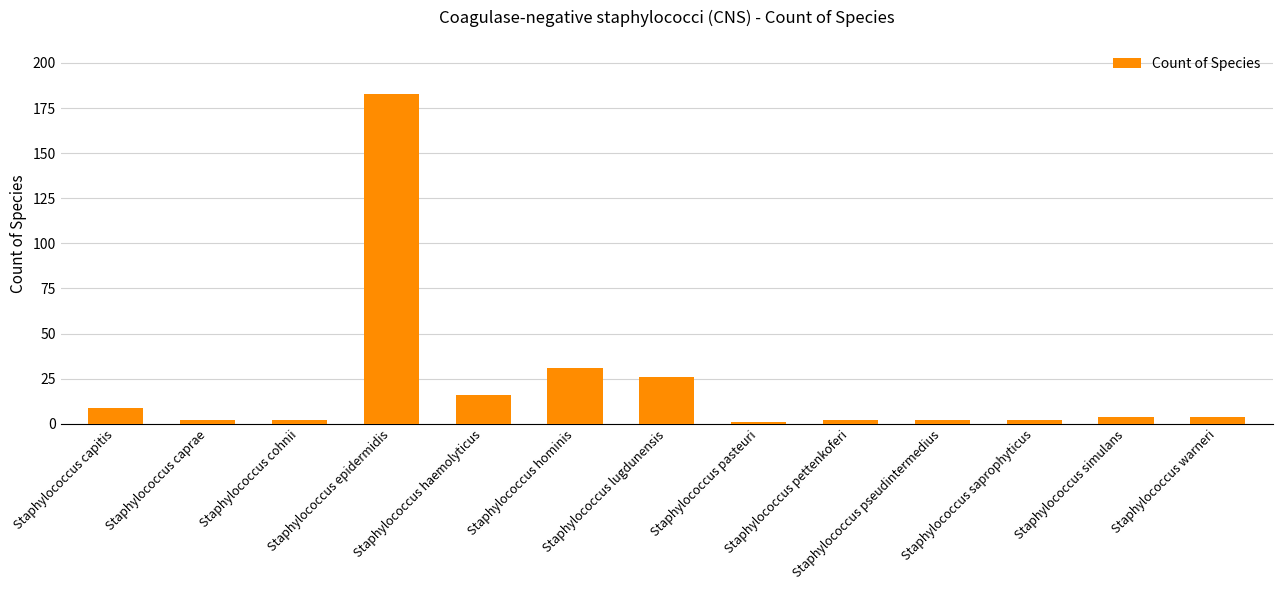

Reading right to left, list all the values displayed in this chart.

4	4	2	2	2	1	26	31	16	183	2	2	9